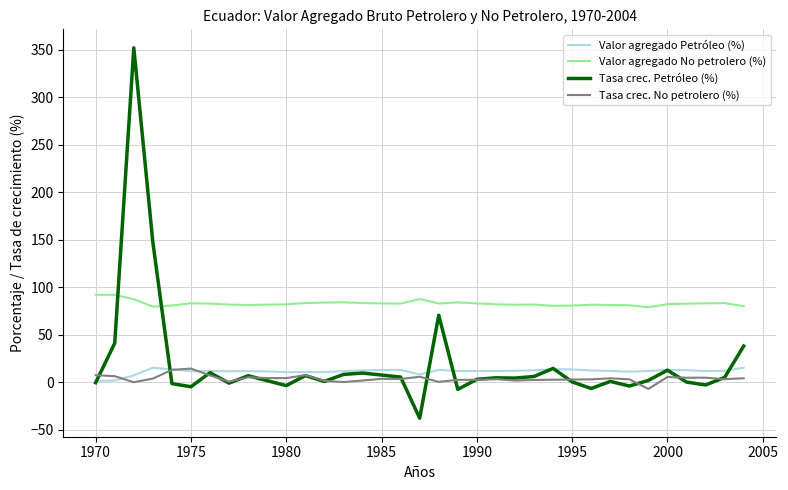

How many lines are shown in the chart?

4